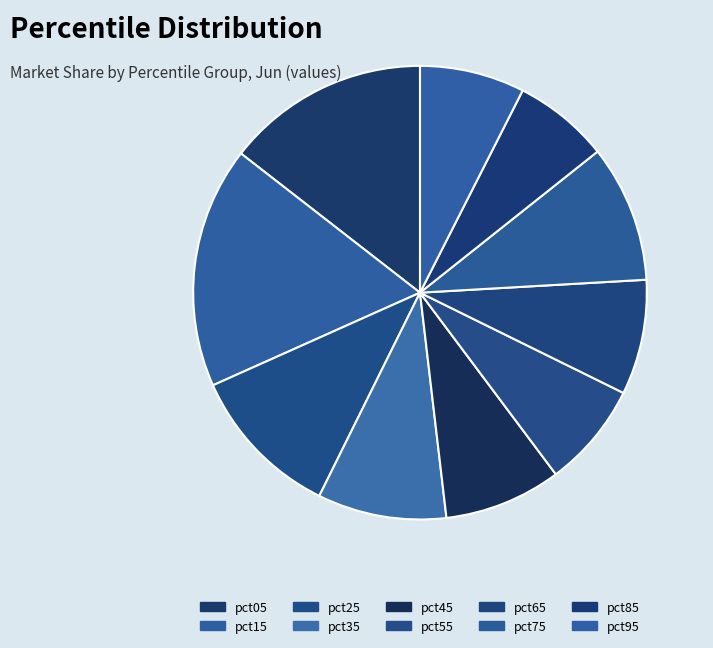

How many segments does this pie chart have?

10